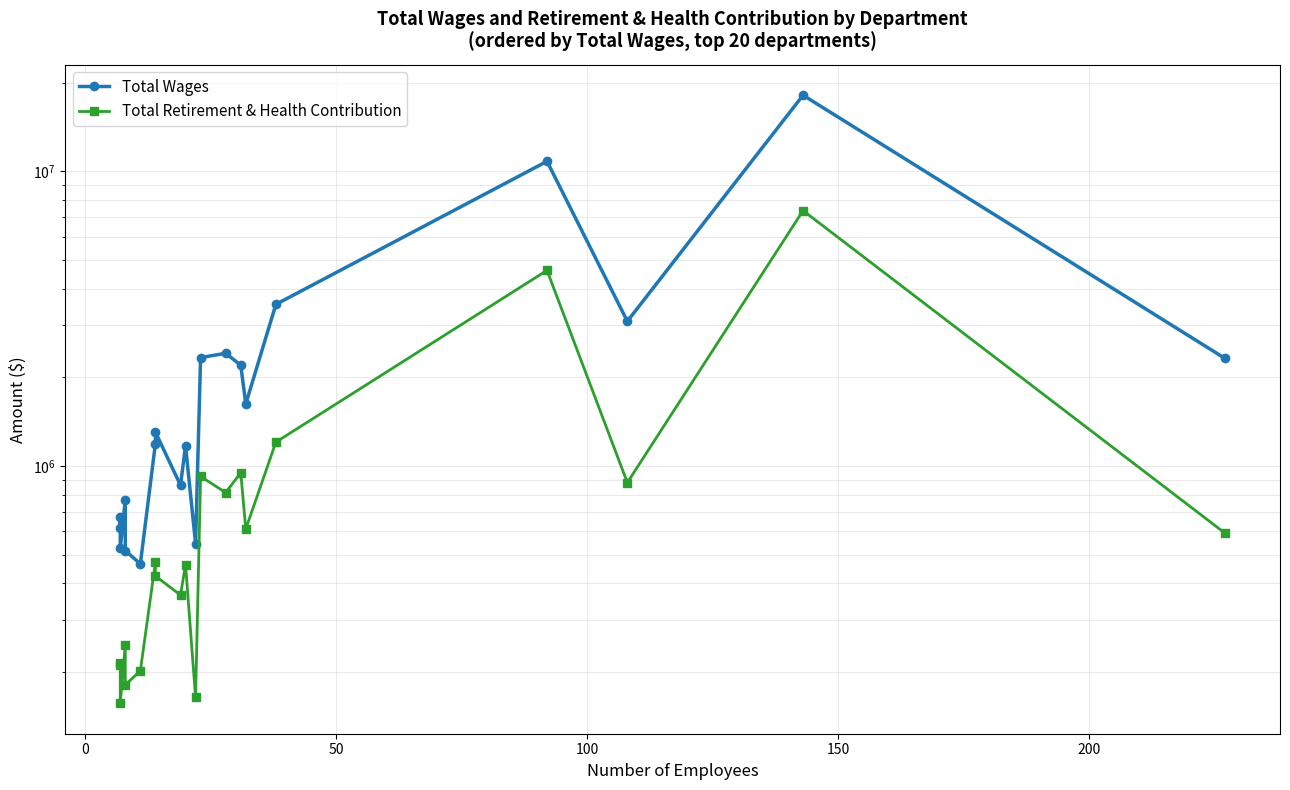

What is the smallest value displayed?

156663